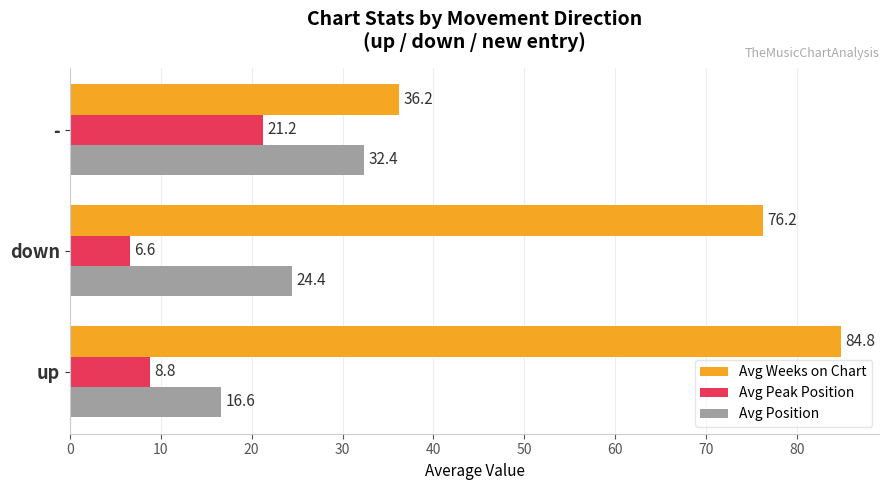

Is it true that Avg Weeks on Chart equals 21.0 at -?

False